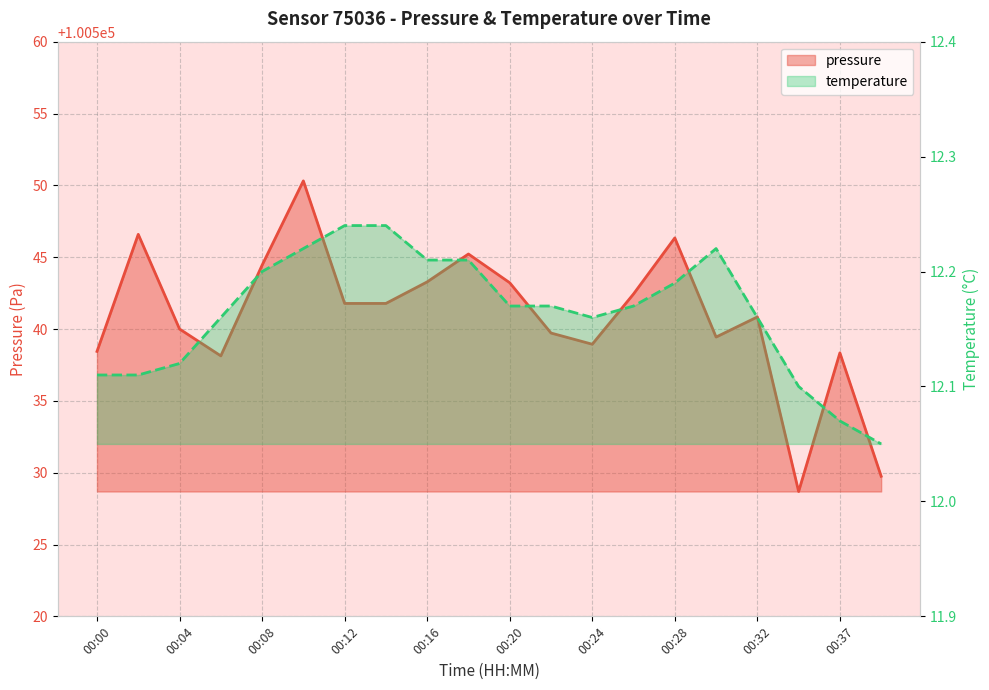

How many lines are shown in the chart?

2